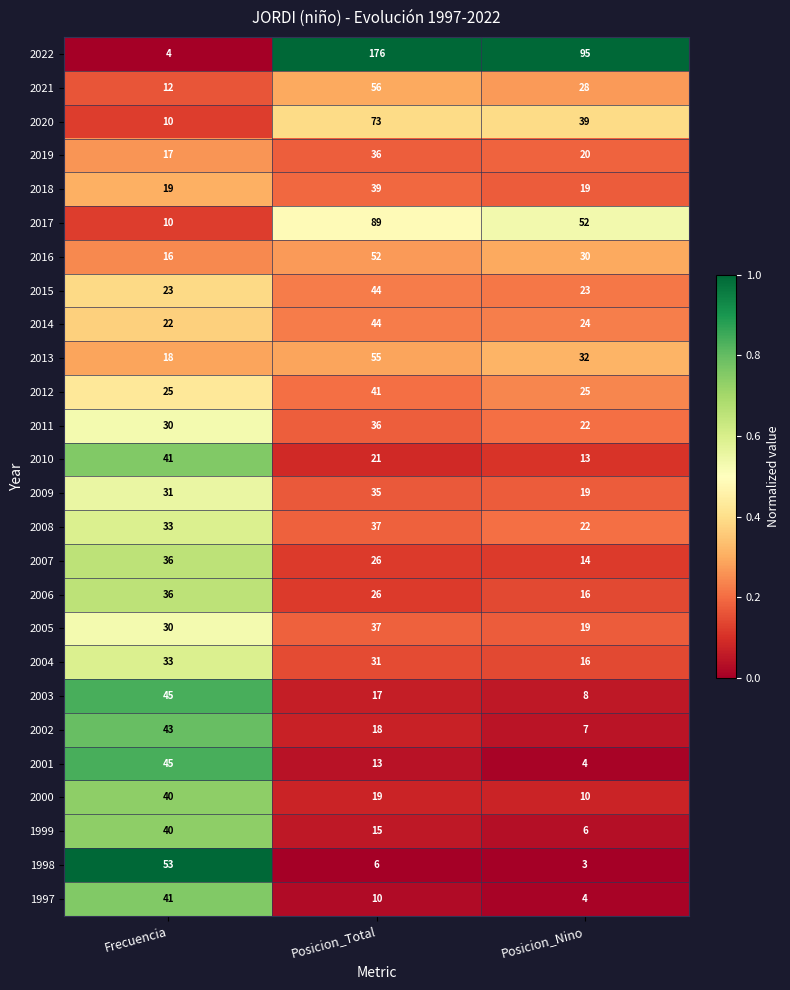

The value of 2008 at Posicion_Total is 37. True or false?

True